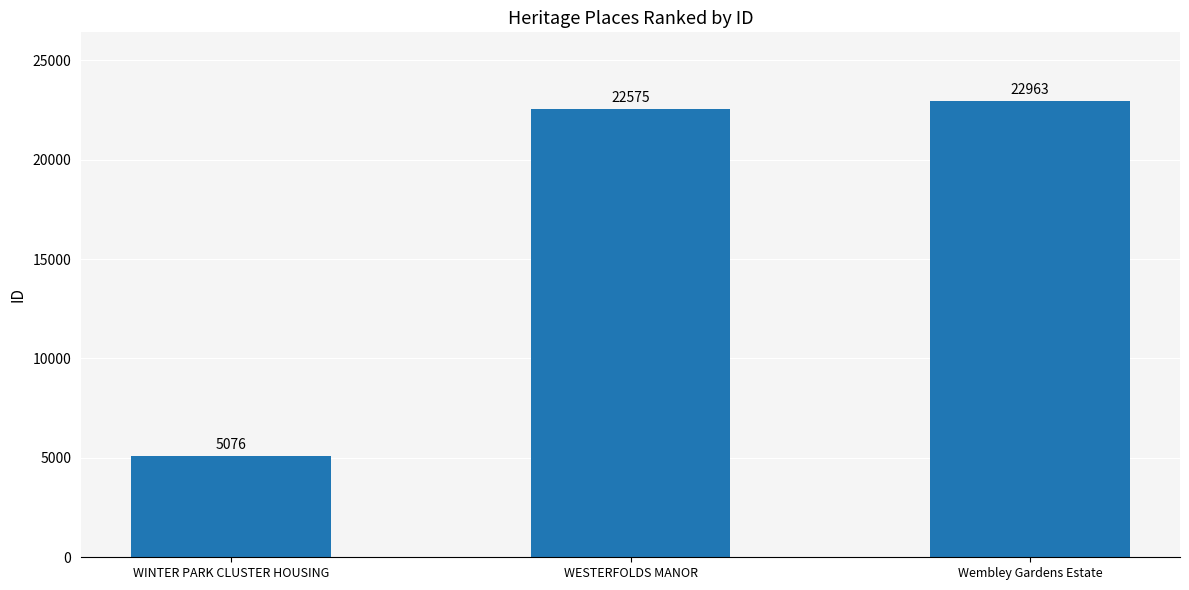

The chart shows a value of 22575 at WESTERFOLDS MANOR. True or false?

True